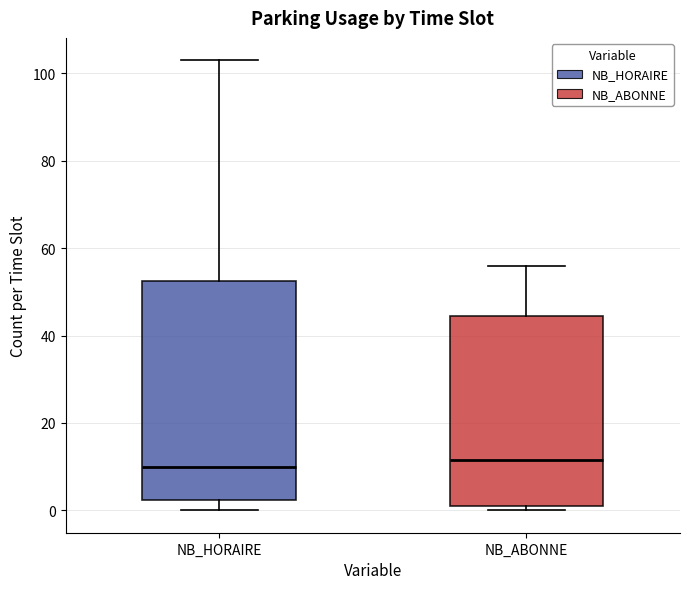

Reading left to right, read every box against the y-axis: the position of its median line, the range the box covers, and the ends of its whiskers. The values are not printed on the chart, so give them approximately, as read against the axis.

NB_HORAIRE: median 10, box 2 to 52, whiskers 0 to 104
NB_ABONNE: median 12, box 2 to 44, whiskers 0 to 56